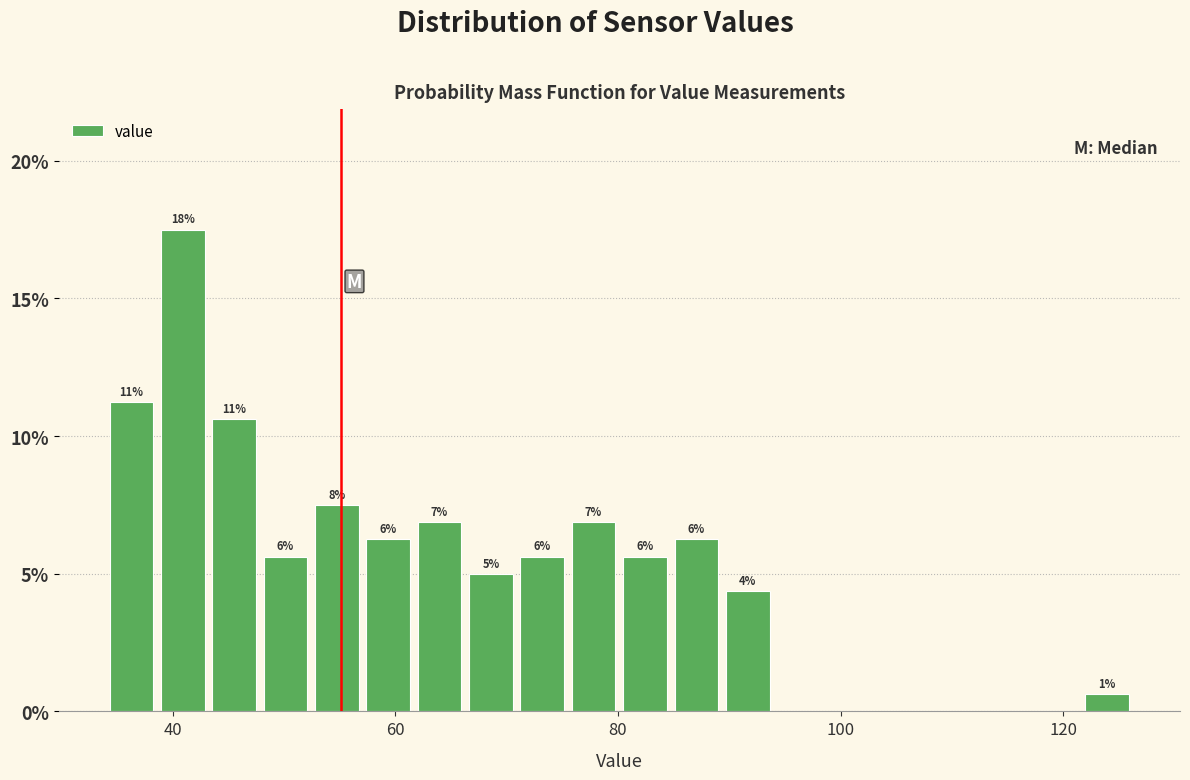

Read against the x-axis, roughly where is the centre of the tallest bar?

40